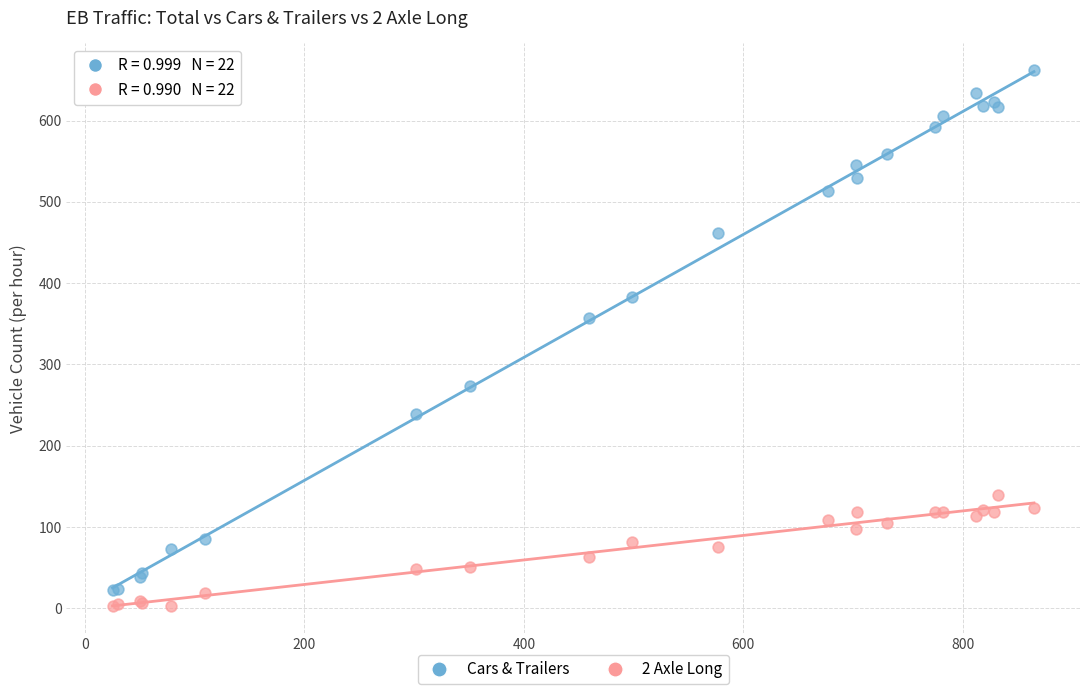

What are all the series names shown in the legend?

Cars & Trailers, 2 Axle Long